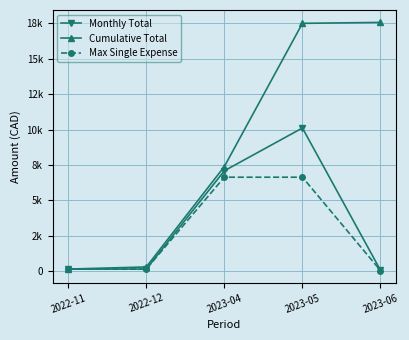

At how many categories does at least one series exceed 1053?

3